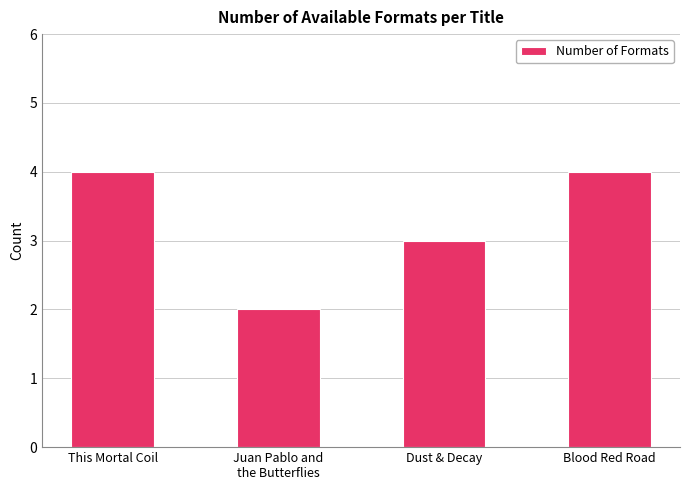

Read the value at Dust & Decay.

3